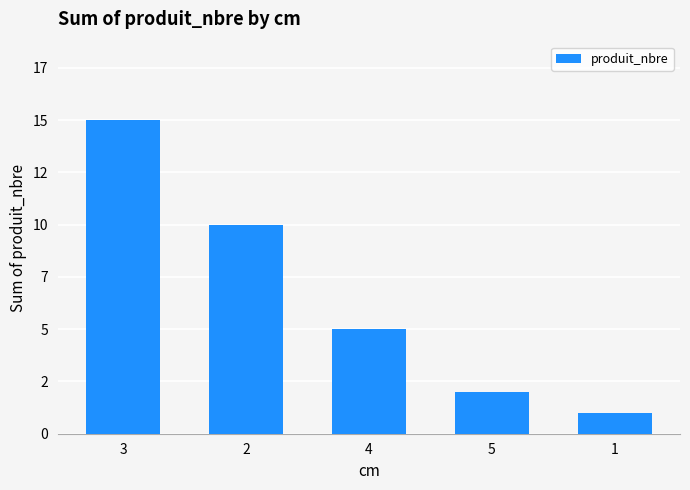

What position from the left is 5?

4